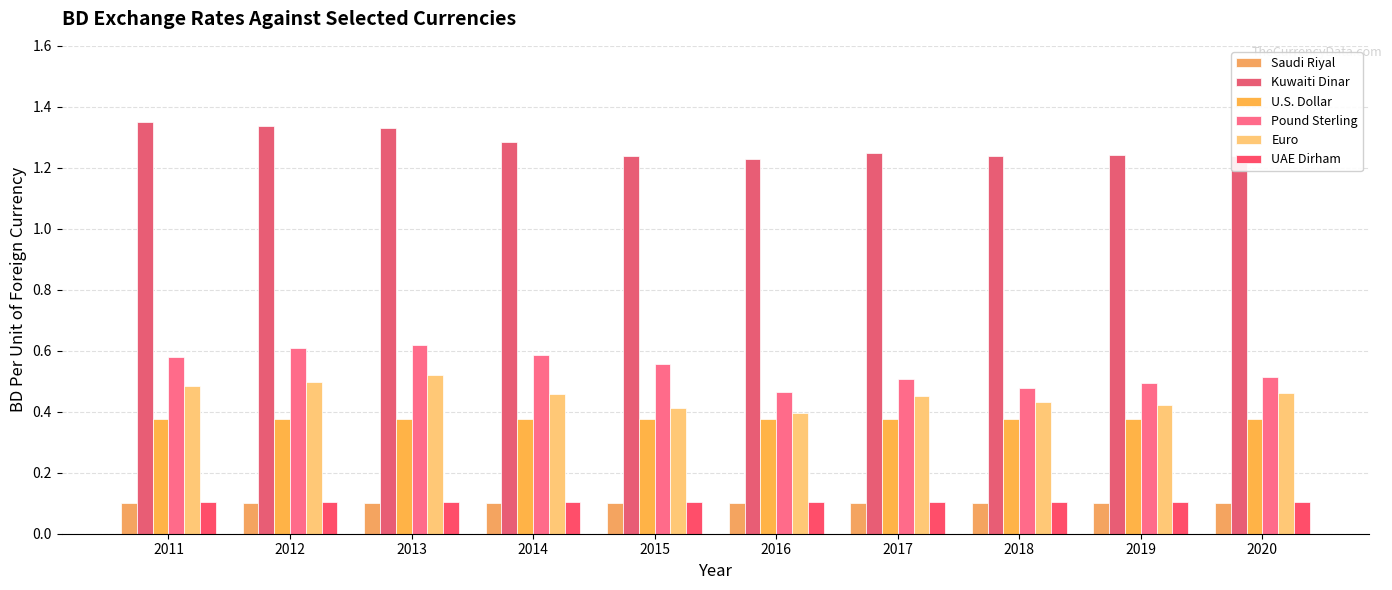

What is the difference between the maximum and minimum values in the Euro series?

0.1